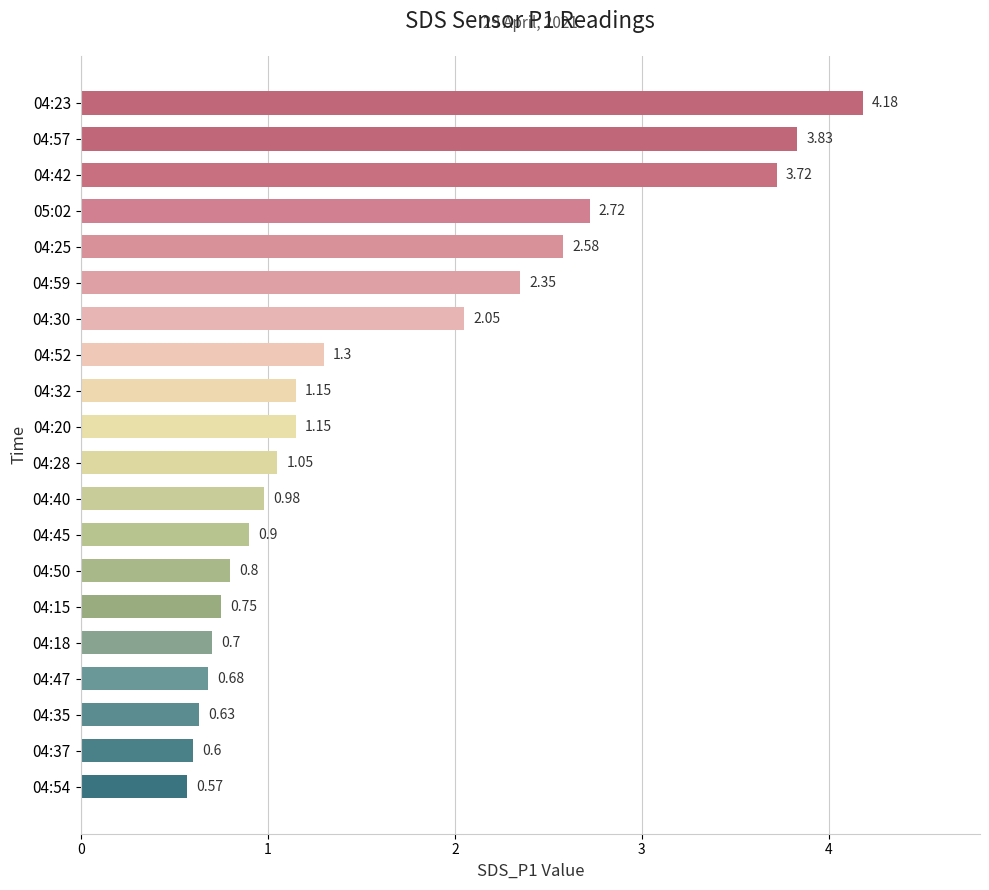

What is the ratio of the value at 04:35 to the value at 04:28?

0.6